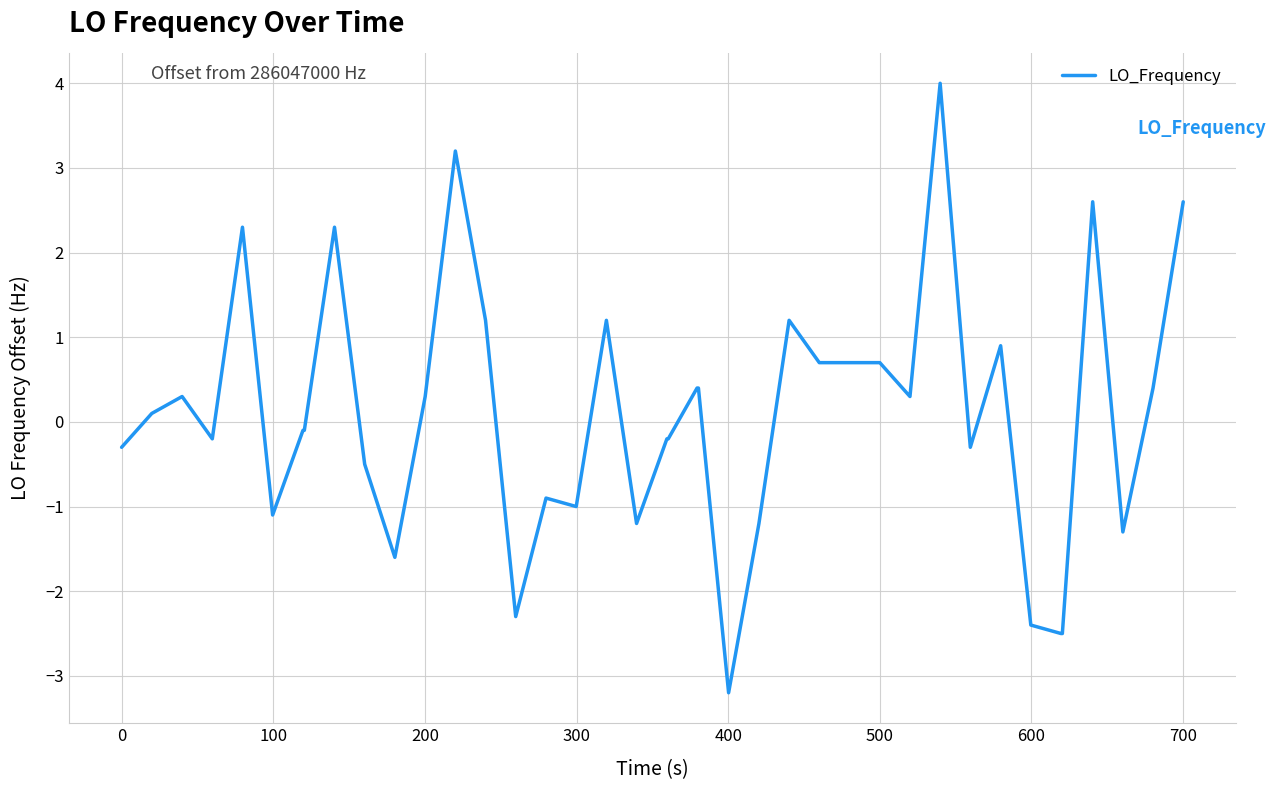

How many values are below zero?

20